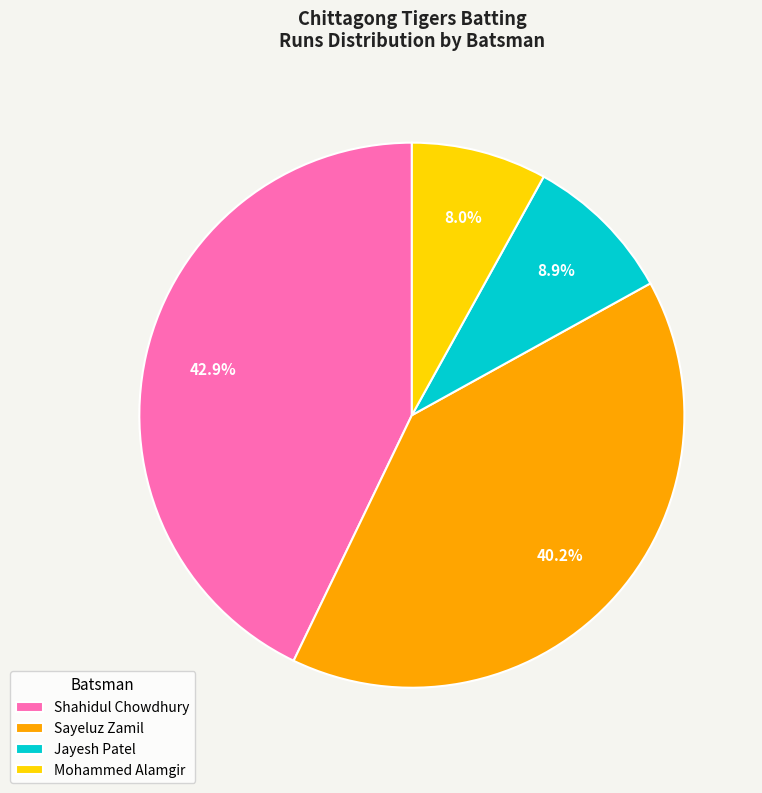

Is there a majority slice in this chart?

No